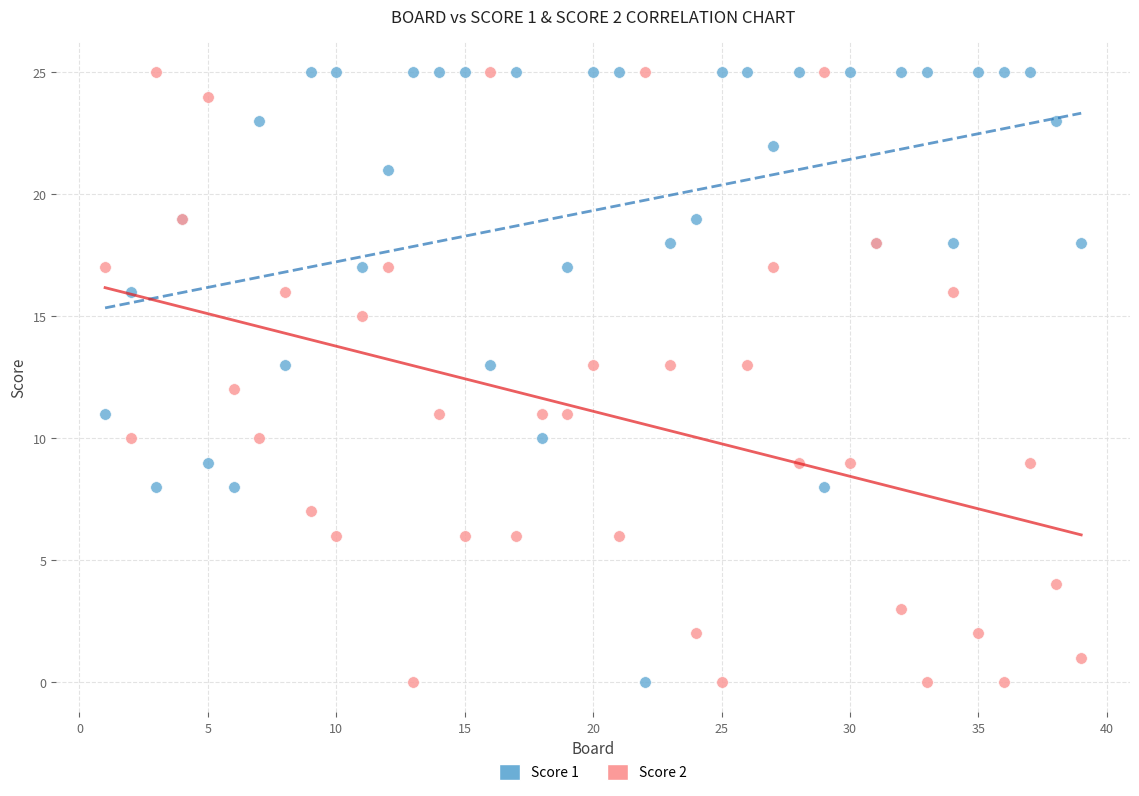

What are all the series names shown in the legend?

Score 1, Score 2